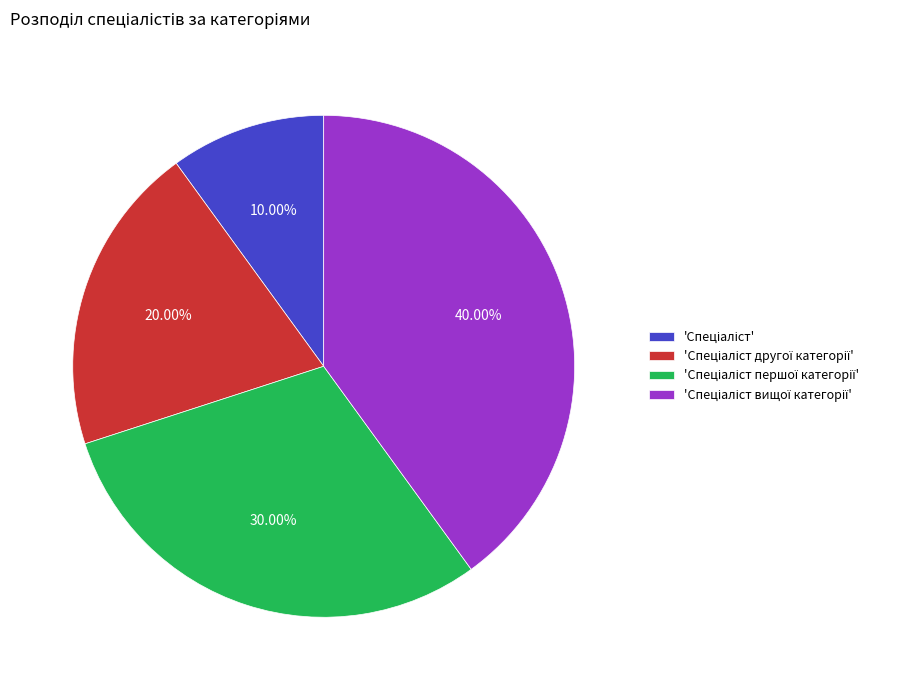

How many slices are in this pie chart?

4